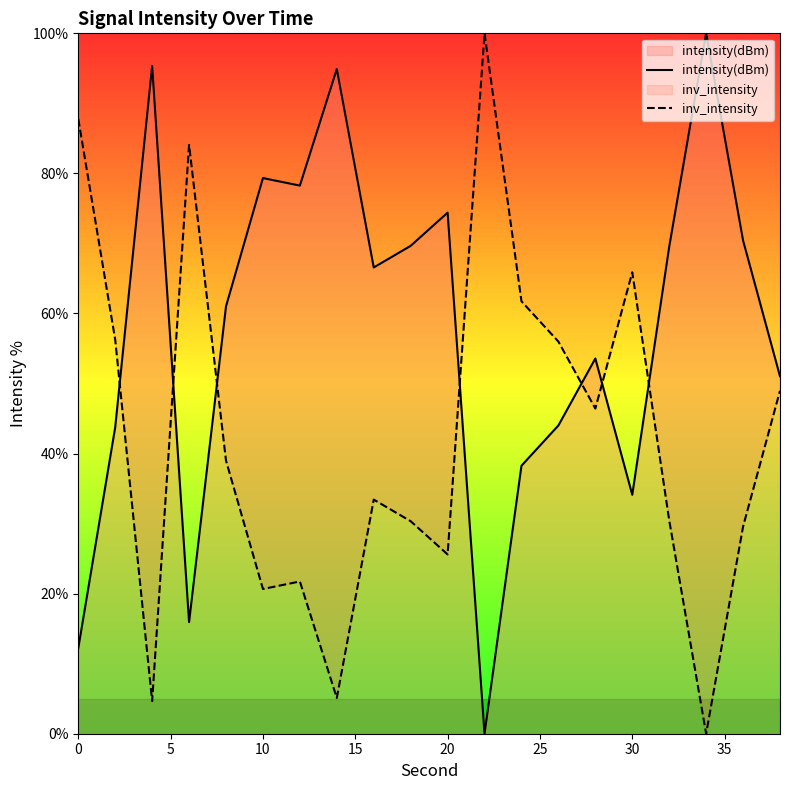

What is the difference between the maximum and minimum values in the inv_intensity series?

100.0